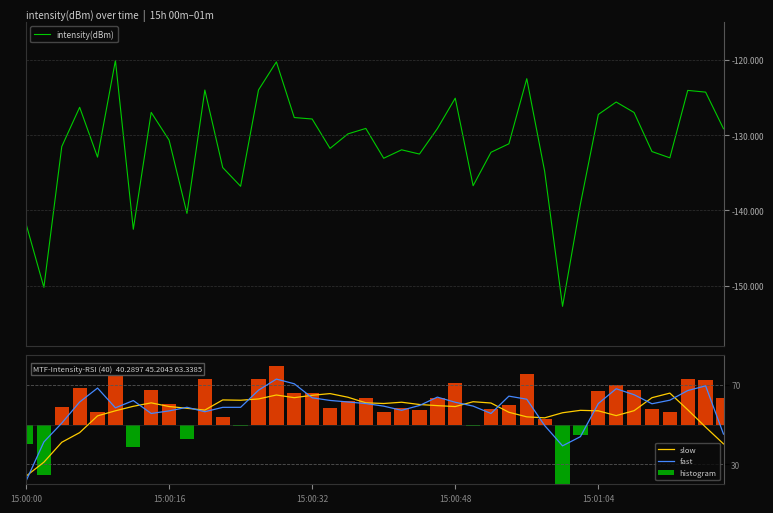

The slow series shows 99.7 at 15:00:16. True or false?

False